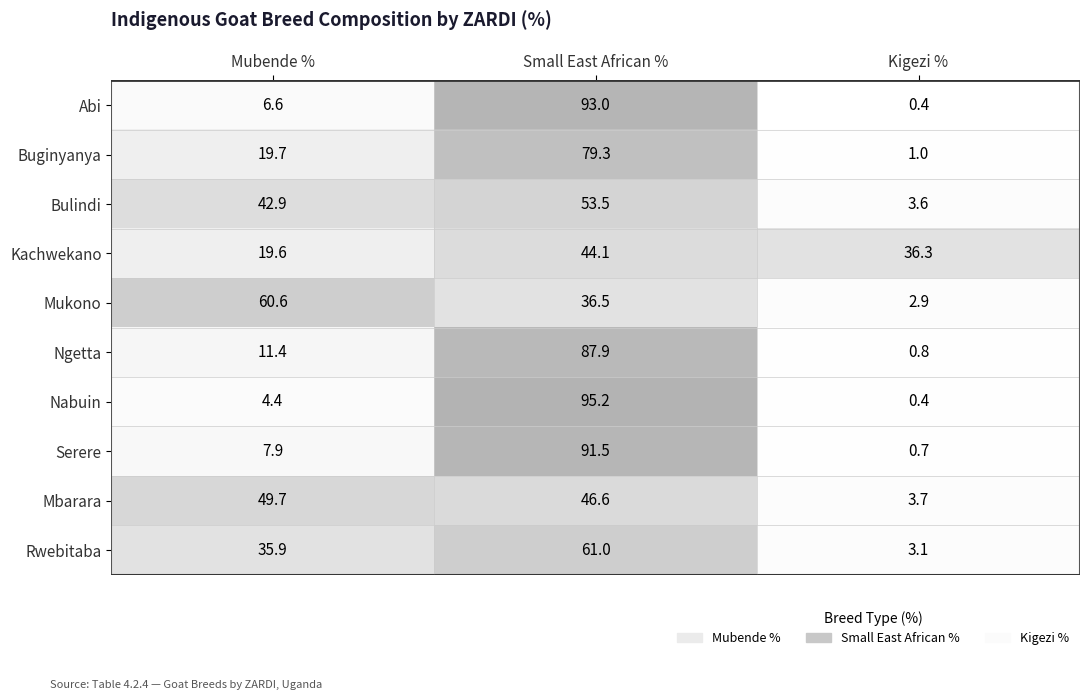

At which category is the sum across all series the highest?

Small East African %